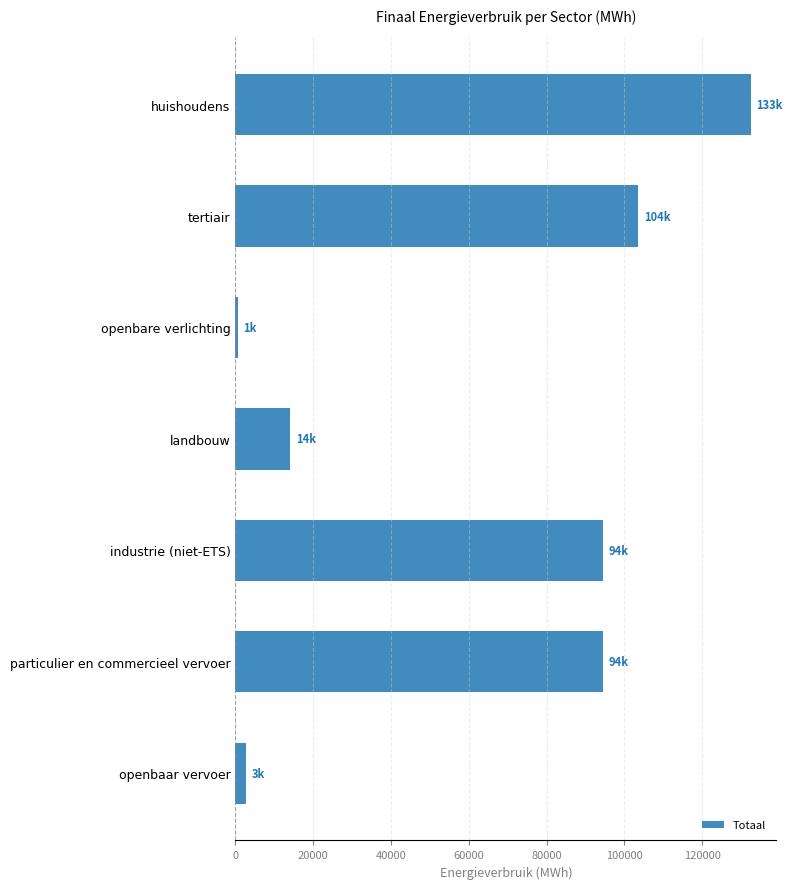

Is it true that the value at huishoudens is 34287.8?

False